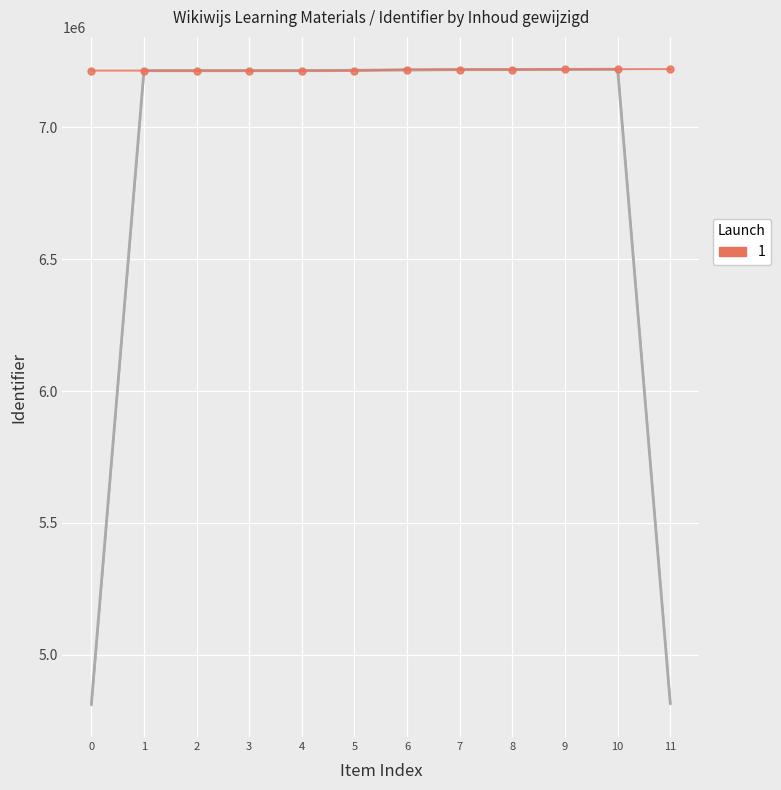

List the labels in order of value, largest first.

11, 10, 9, 8, 7, 6, 5, 4, 3, 2, 1, 0